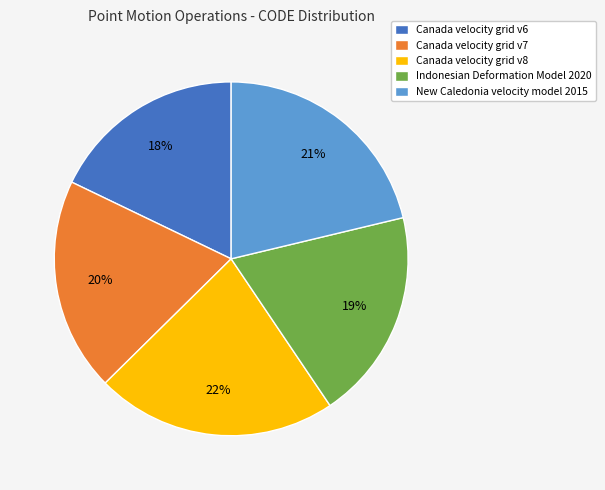

What is the ratio of the value at Canada velocity grid v8 to the value at New Caledonia velocity model 2015?

1.0